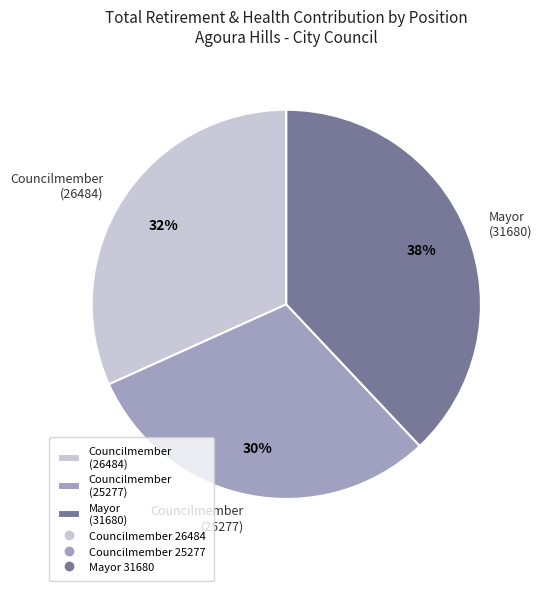

Does Councilmember (25277) account for over 50% of the chart?

No